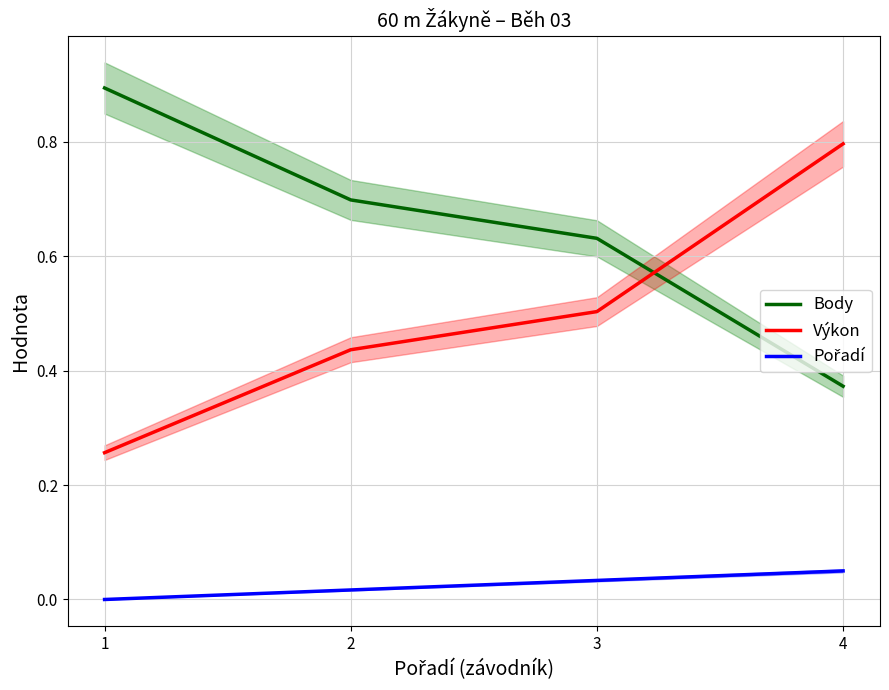

What is the sum of the Pořadí values at 4 and 3?

0.1